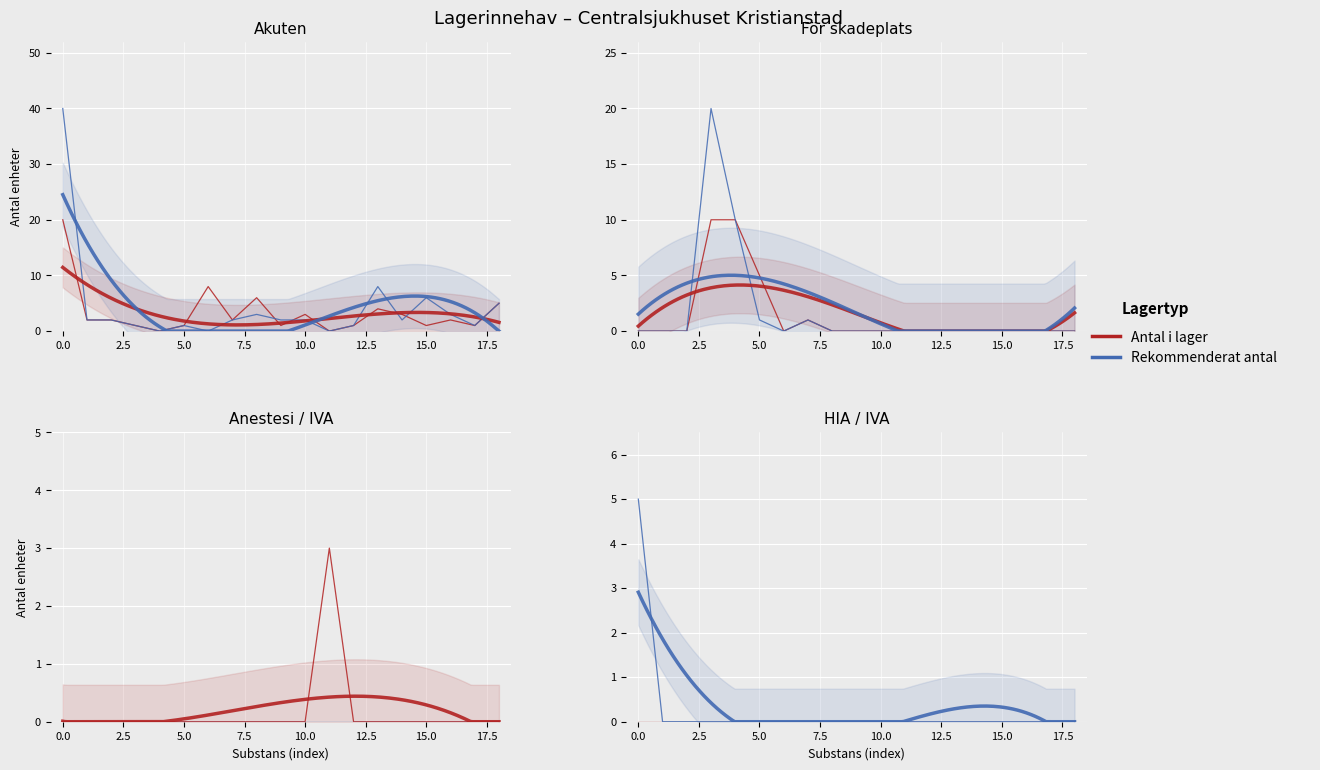

Is it true that Rekommenderat antal equals 2 at 13?

False